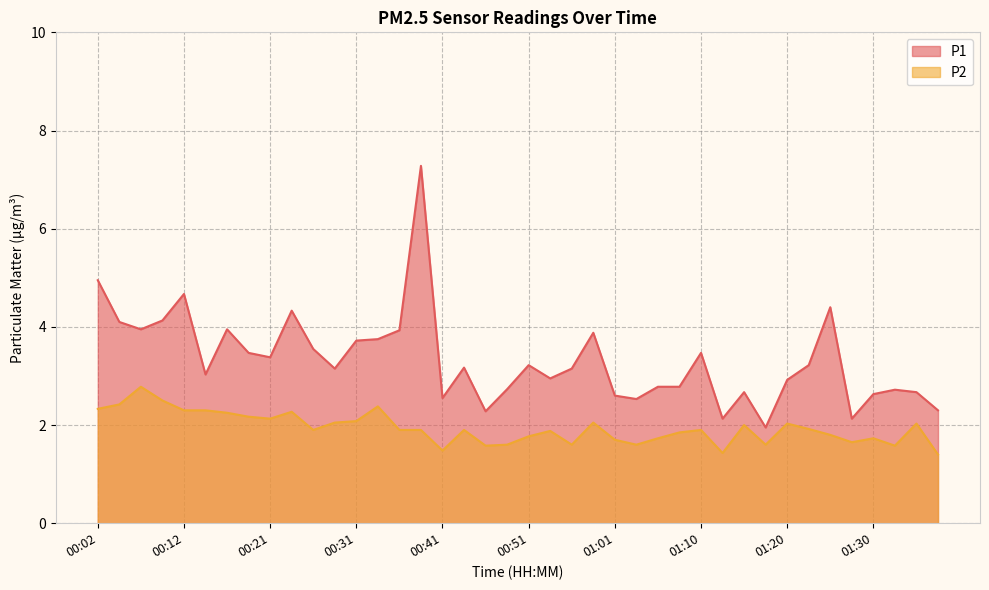

What position from the right is 00:48?

21